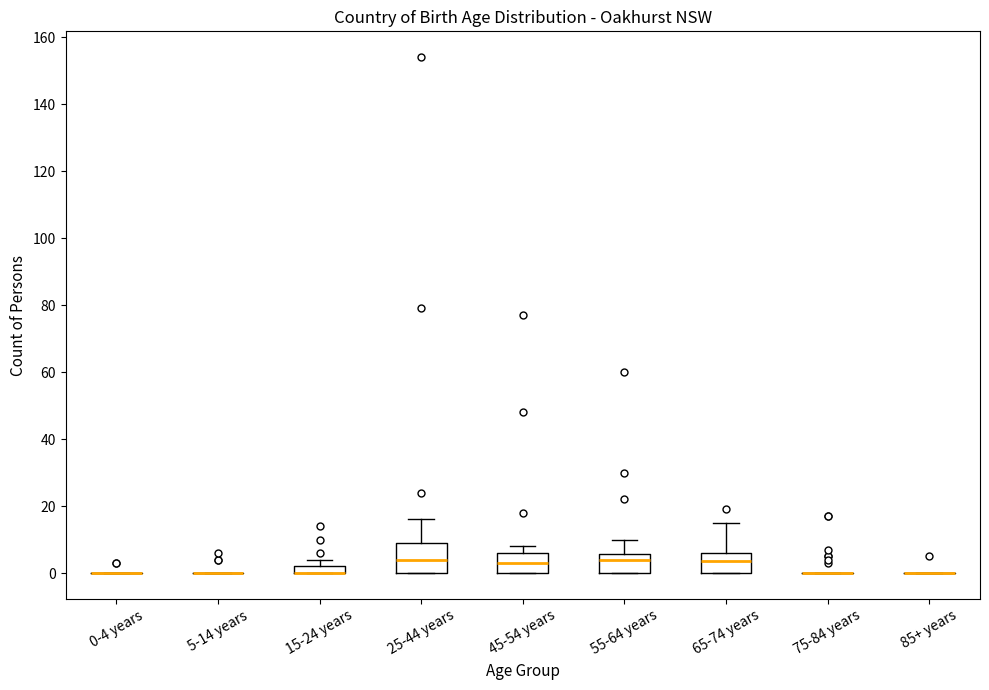

Where does the median line of the box for 65-74 years sit on the y-axis? The values are not printed on the chart, so give them approximately, as read against the axis.

4